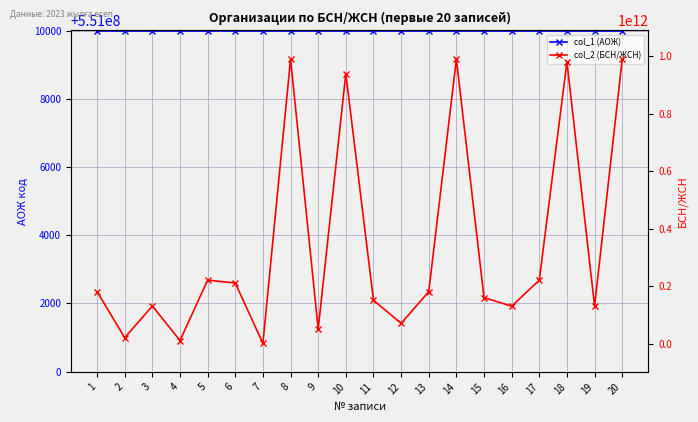

What value does the col_1 (АОЖ) series have at 14?

551010000